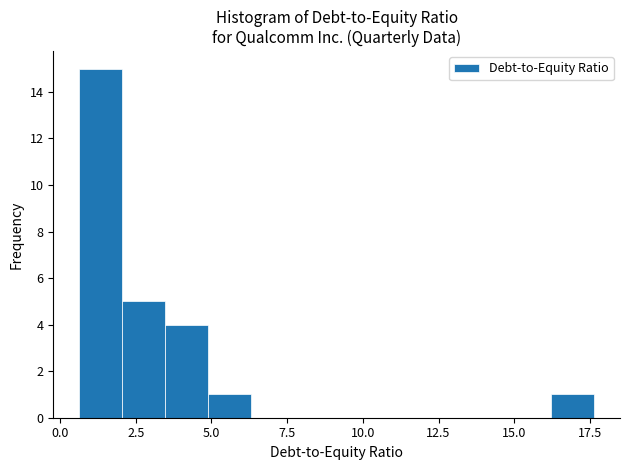

Read against the x-axis, roughly where is the centre of the tallest bar?

1.5